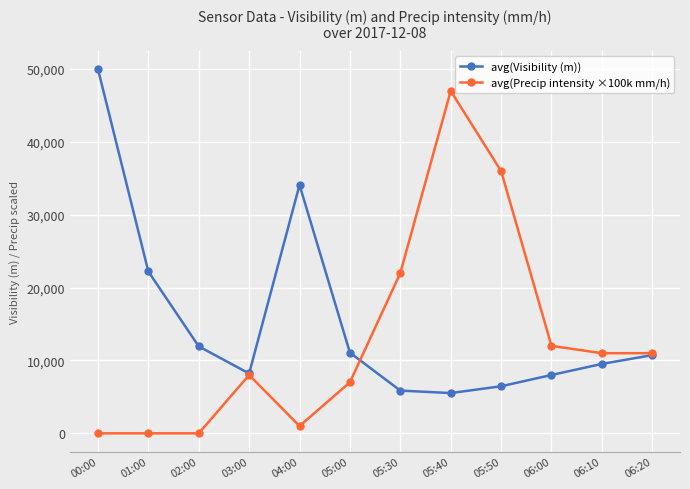

List the series in order of their peak value, highest first.

avg(Visibility (m)), avg(Precip intensity ×100k mm/h)